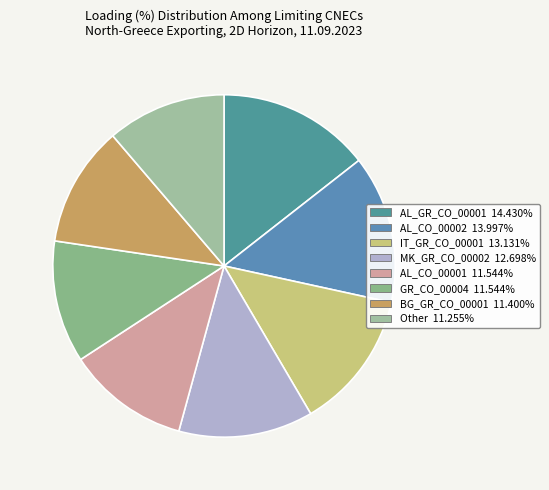

What is the total percentage of Other and AL_CO_00001?

22.8%